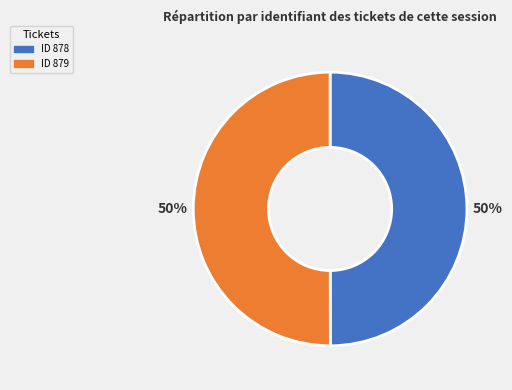

To the nearest percent, what is the average slice percentage?

50%